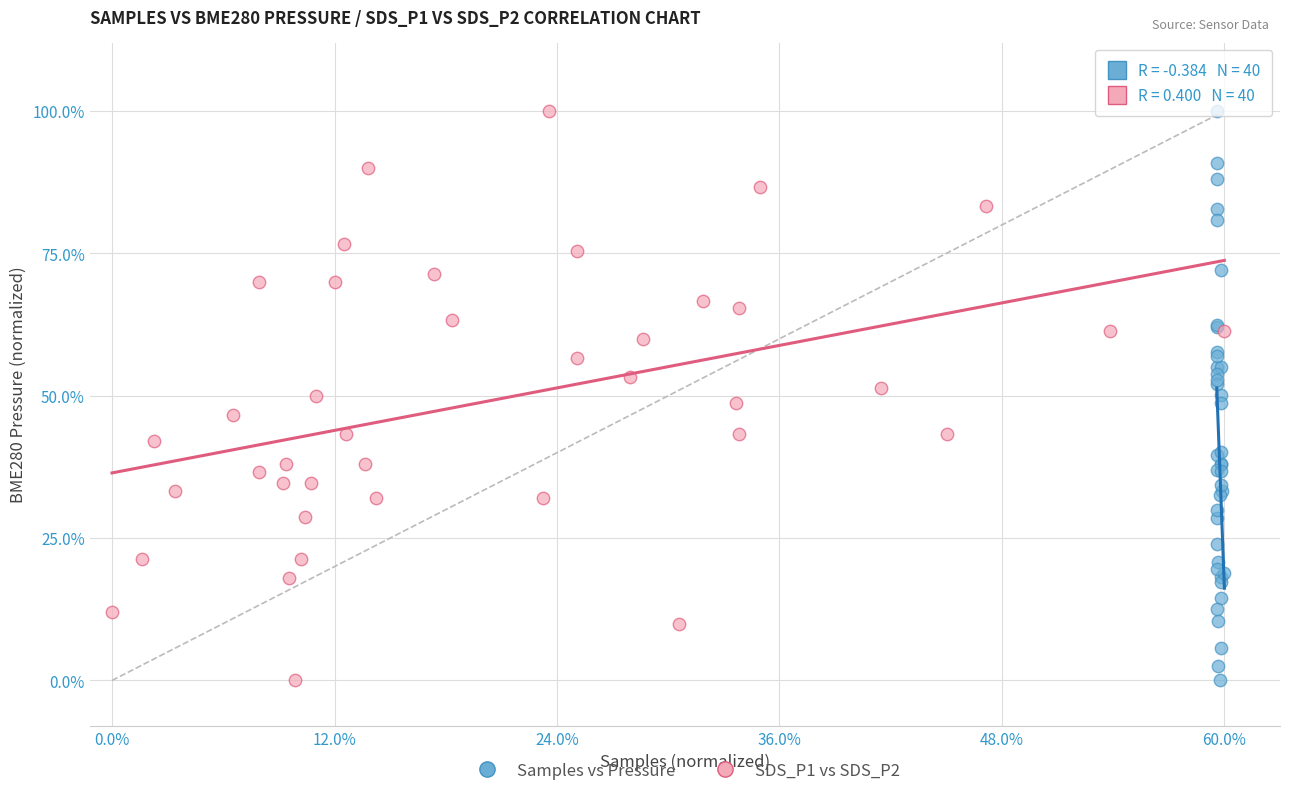

What are all the series names shown in the legend?

Samples vs Pressure, SDS_P1 vs SDS_P2